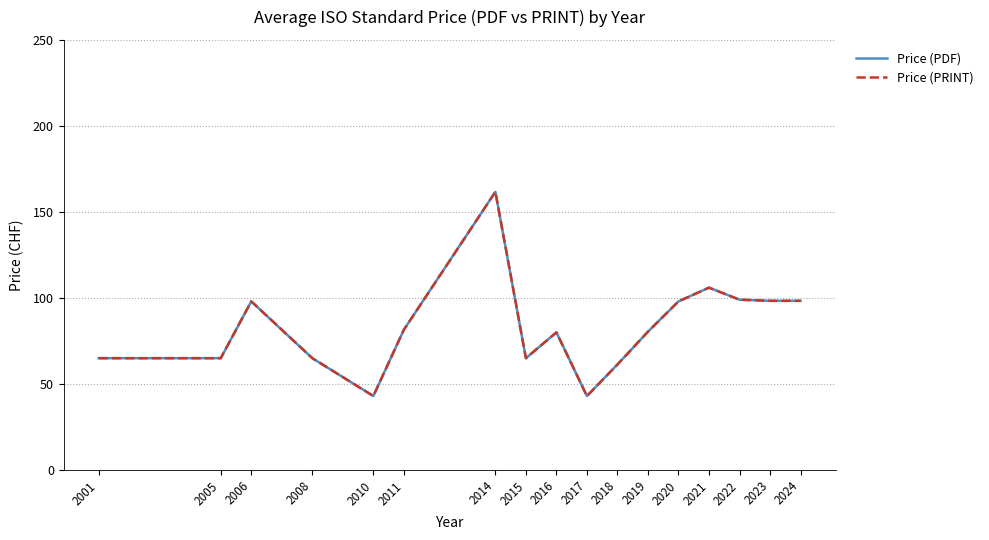

Is this an area chart (filled region under the line)?

No